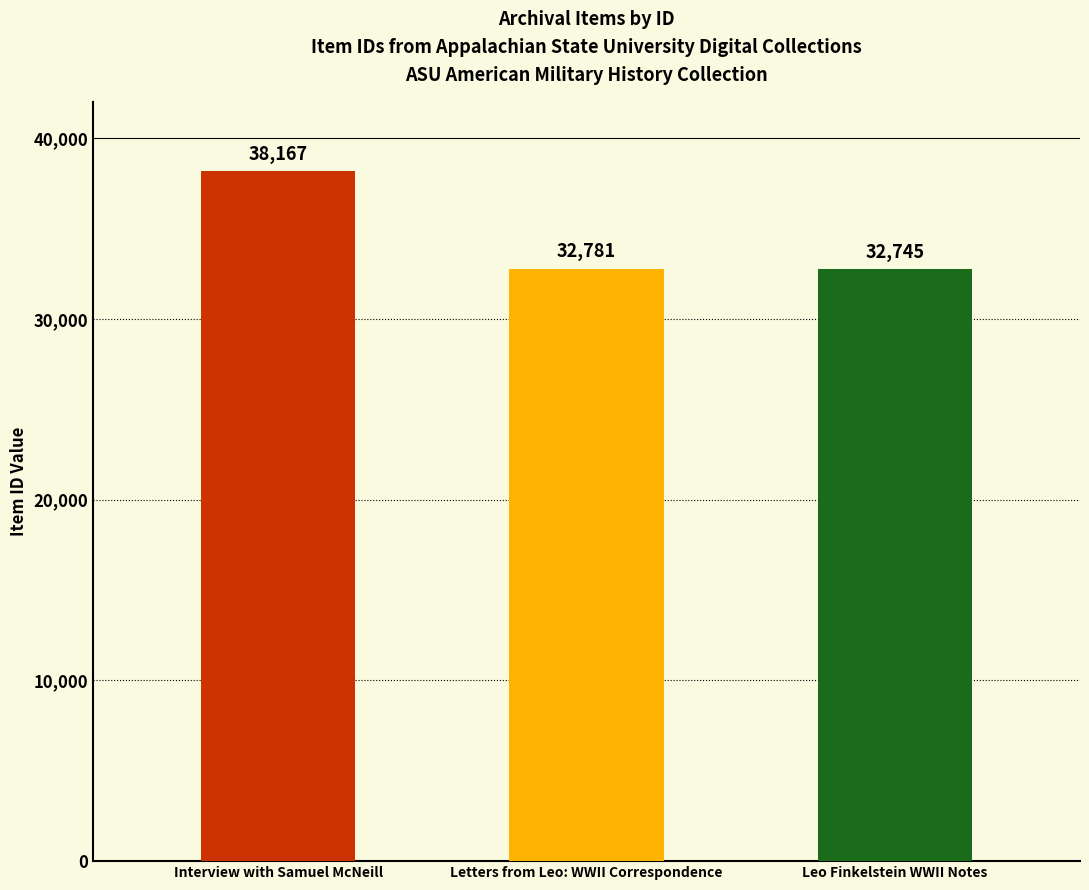

List the labels in order of value, smallest first.

Leo Finkelstein WWII Notes, Letters from Leo: WWII Correspondence, Interview with Samuel McNeill